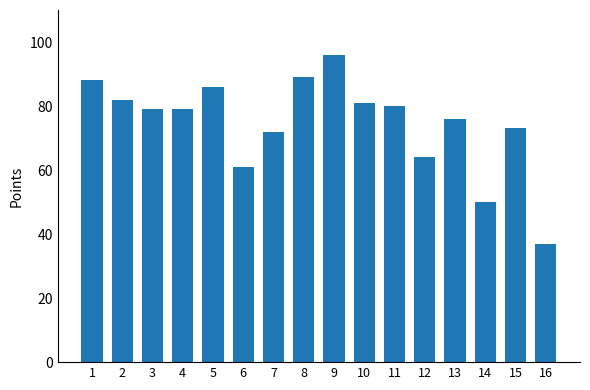

What is the sum of all values?

1193